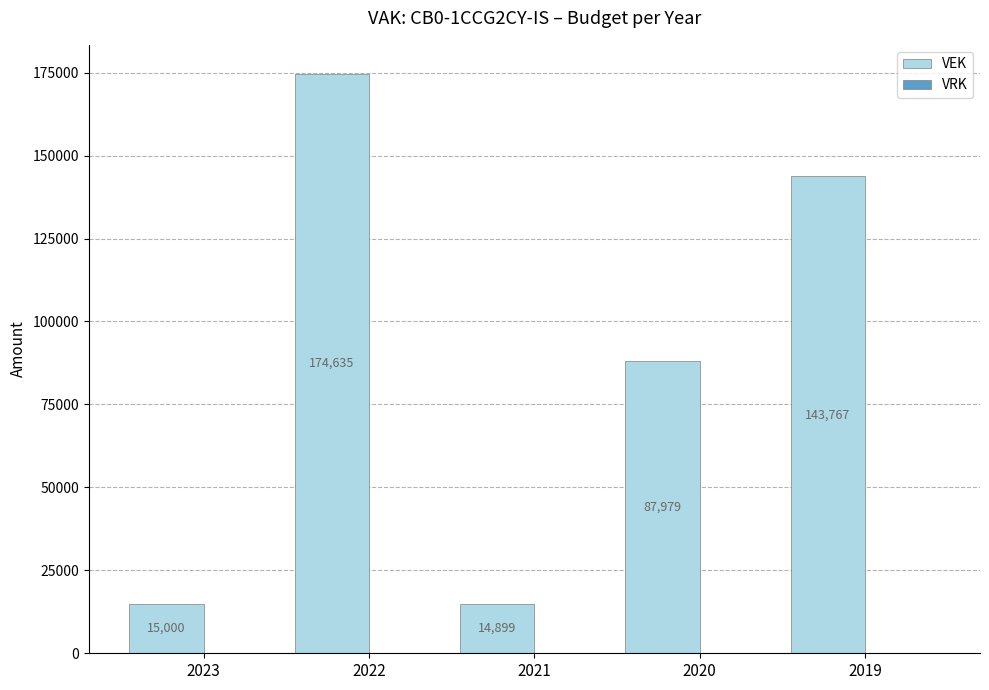

Count the number of categories in the chart.

5